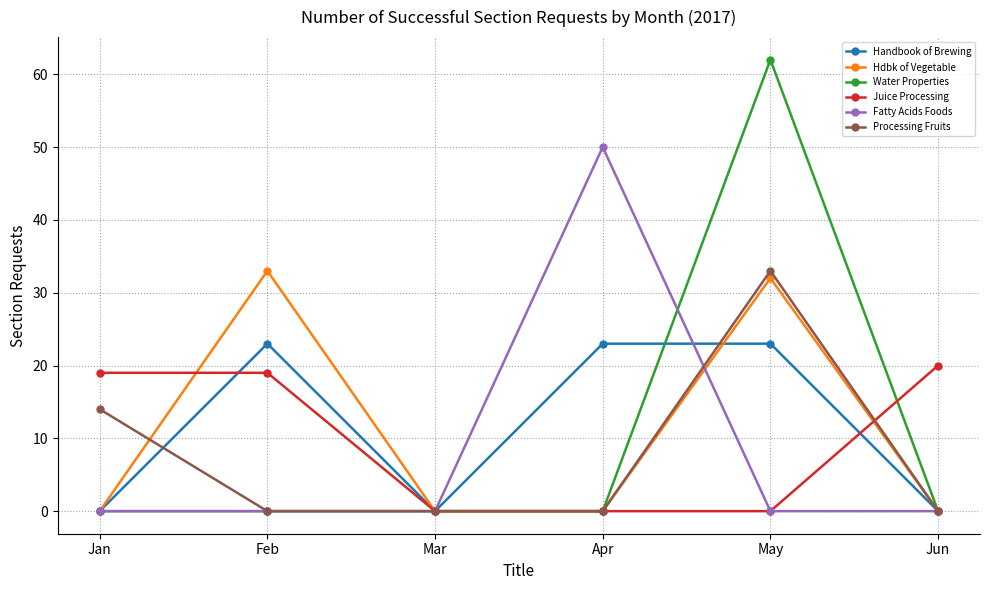

The Fatty Acids Foods series shows 0 at Jan. True or false?

True